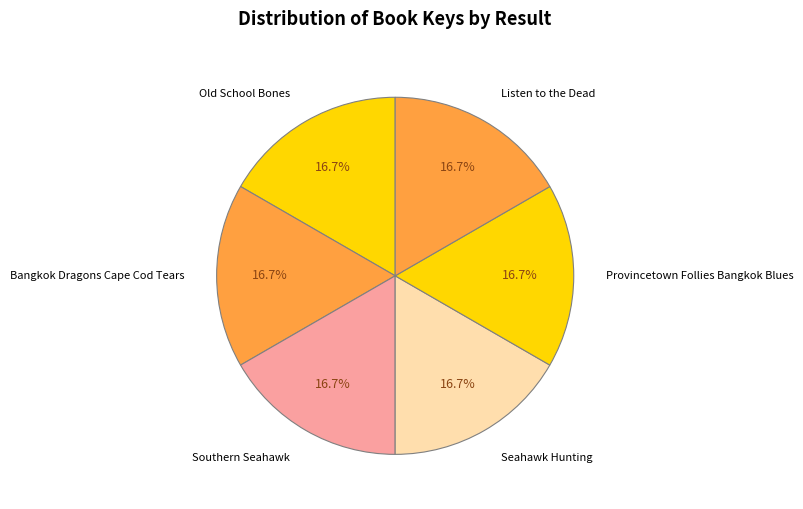

True or false: Provincetown Follies Bangkok Blues accounts for 26% of the total.

False